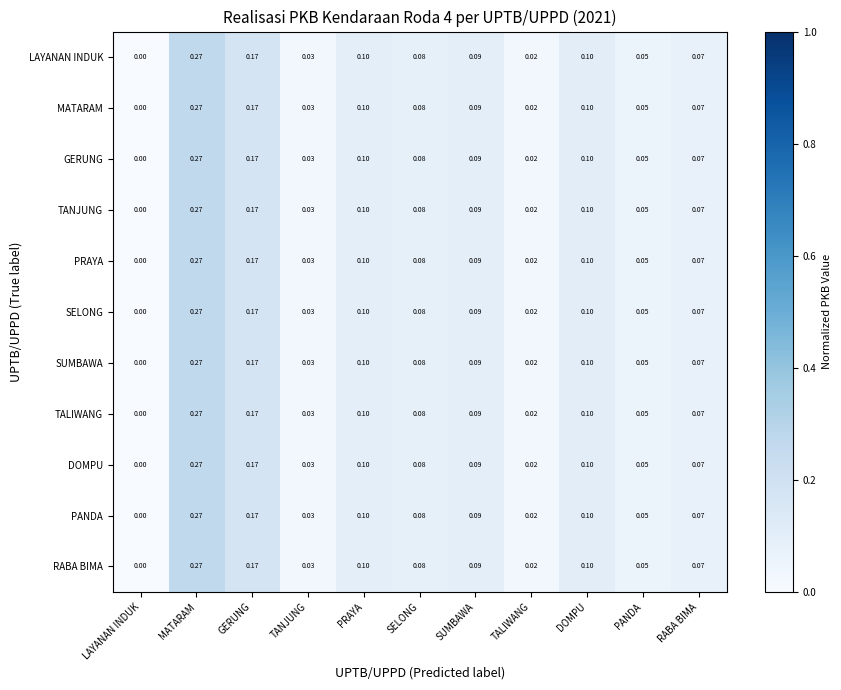

At which label does SELONG reach its peak?

MATARAM